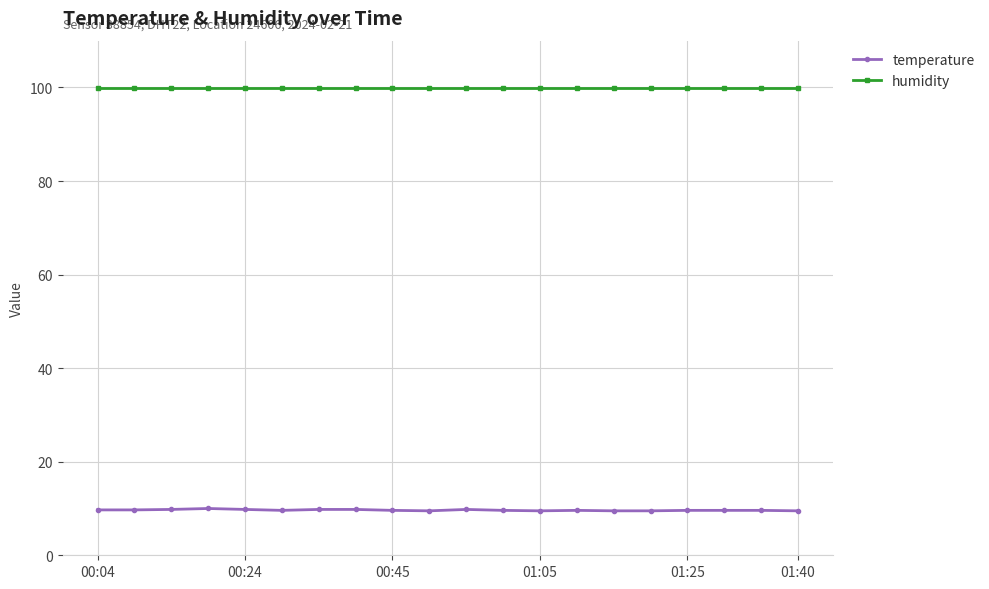

True or false: temperature and humidity cross at least once.

False